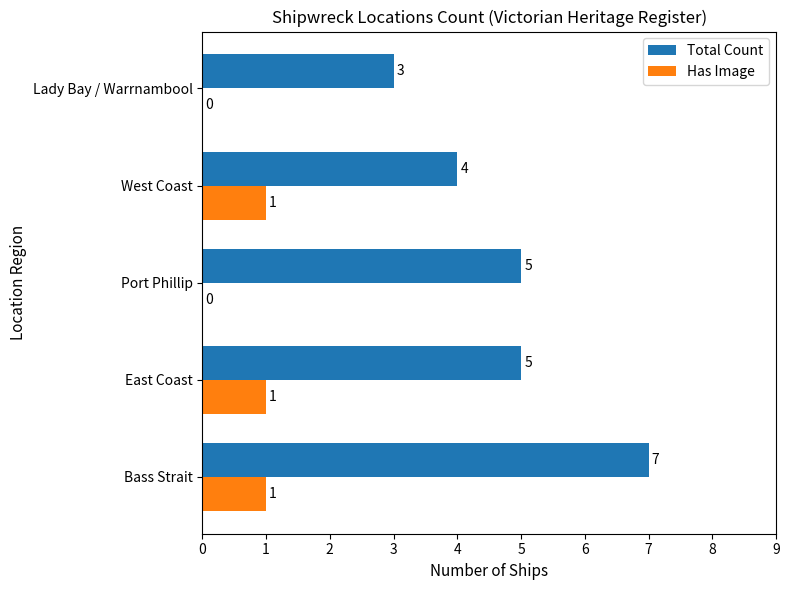

What are all the series names shown in the legend?

Total Count, Has Image